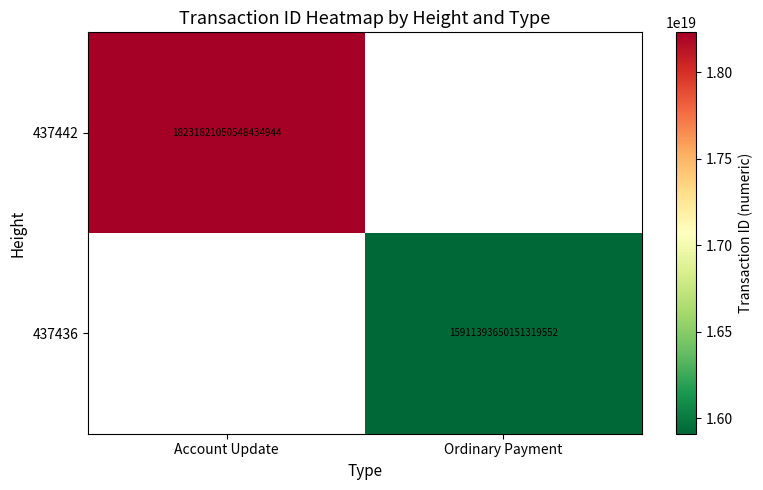

True or false: 437442 has a value of 18231821050548434944 at Account Update.

True